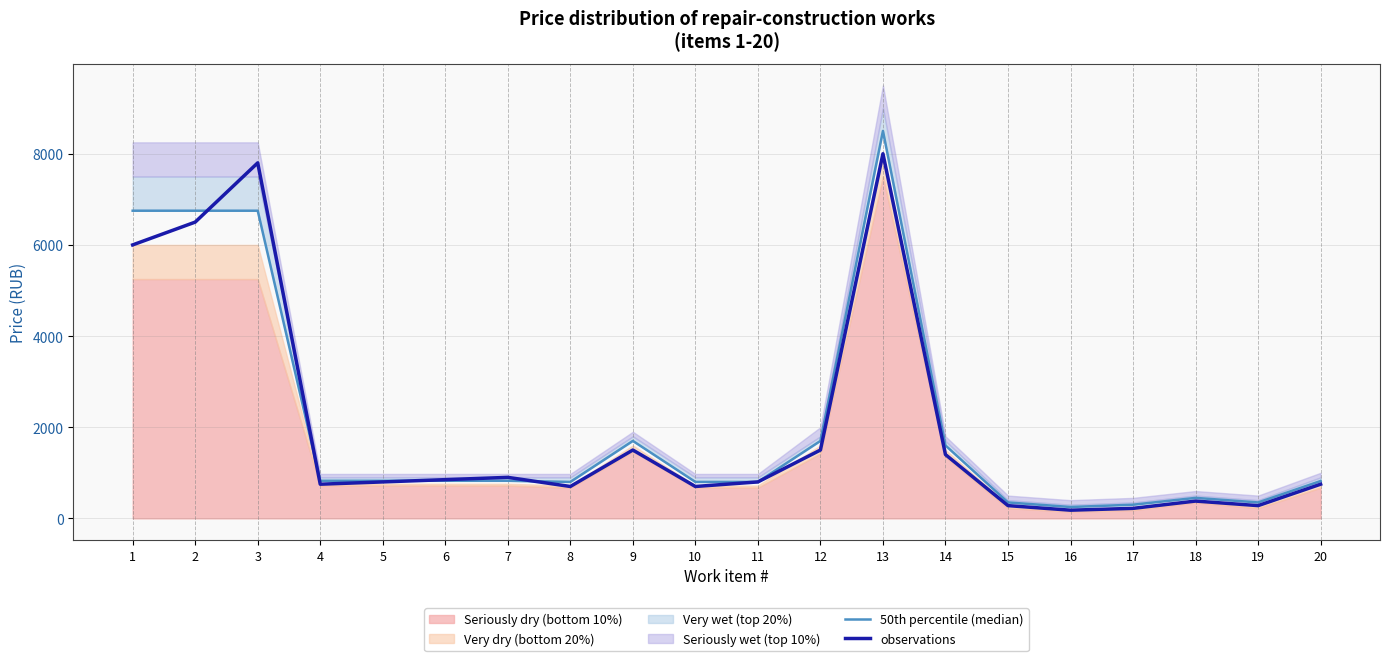

List the labels in order of 50th percentile (median) value, smallest first.

16, 17, 15, 19, 18, 8, 10, 11, 20, 4, 5, 6, 7, 14, 9, 12, 1, 2, 3, 13